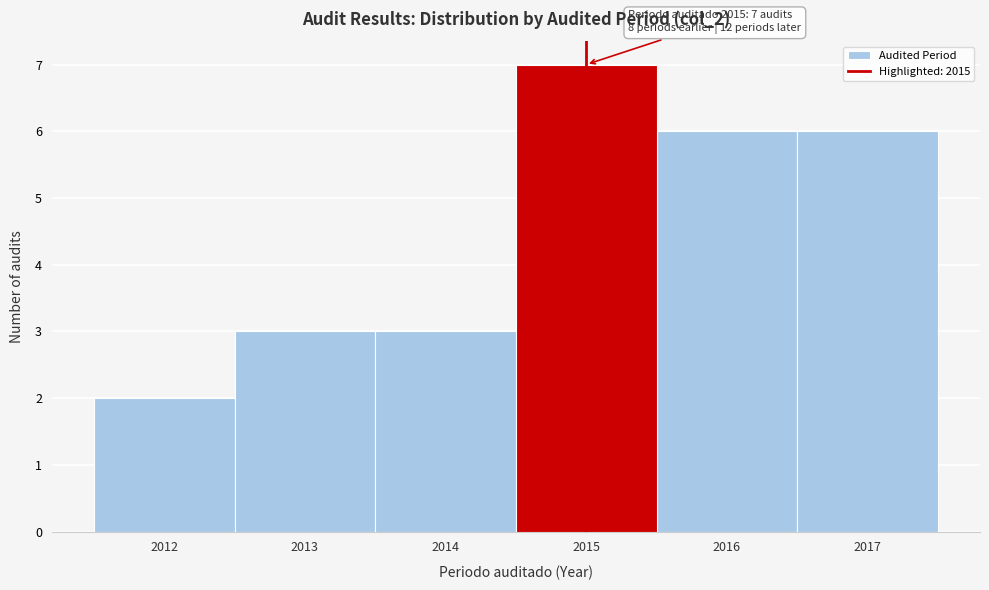

Which range on the x-axis has the tallest bar?

2014.5 to 2015.5